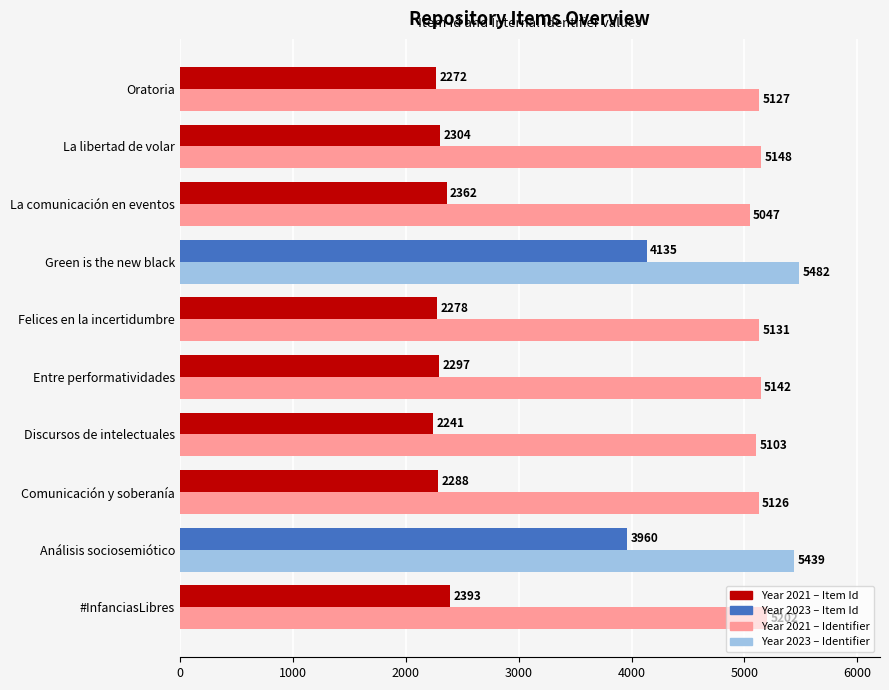

What is the minimum value shown in the chart?

2241